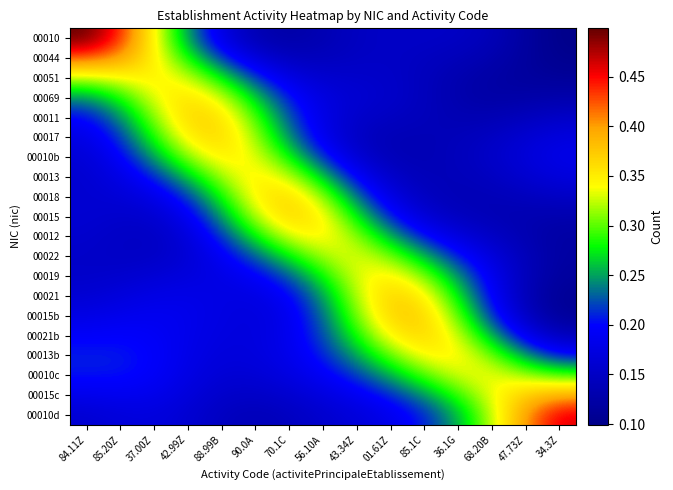

At how many categories does at least one series exceed 0?

15